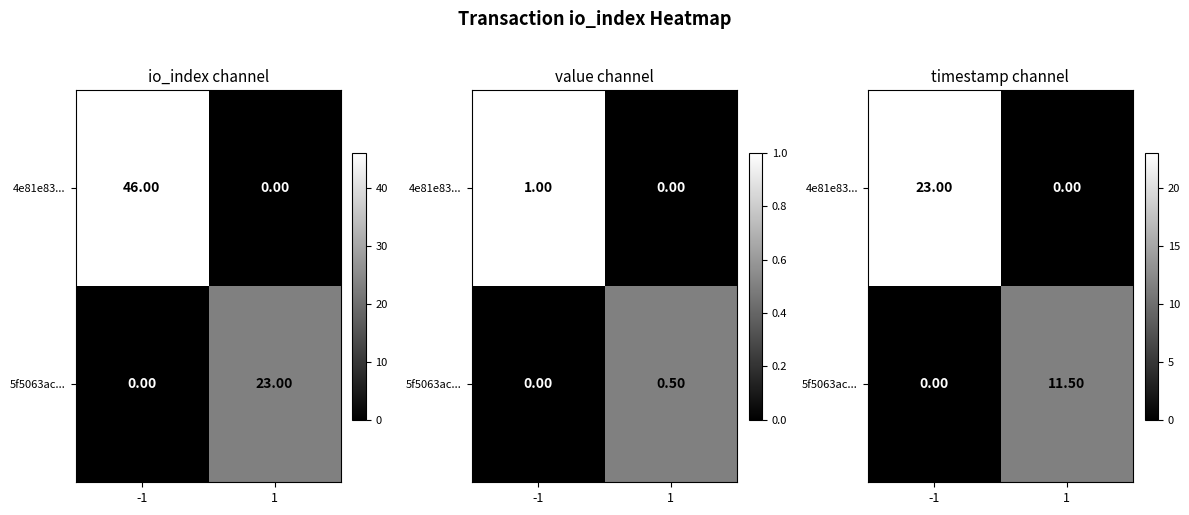

At which label is 4e81e83... closest to 11?

1